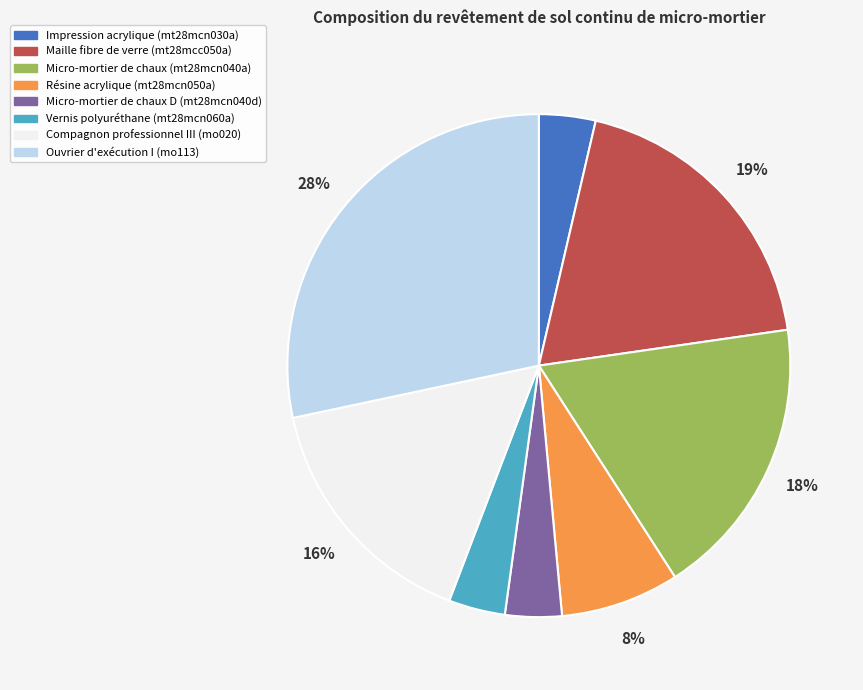

The Ouvrier d'exécution I (mo113) slice represents 28% of the pie. True or false?

True